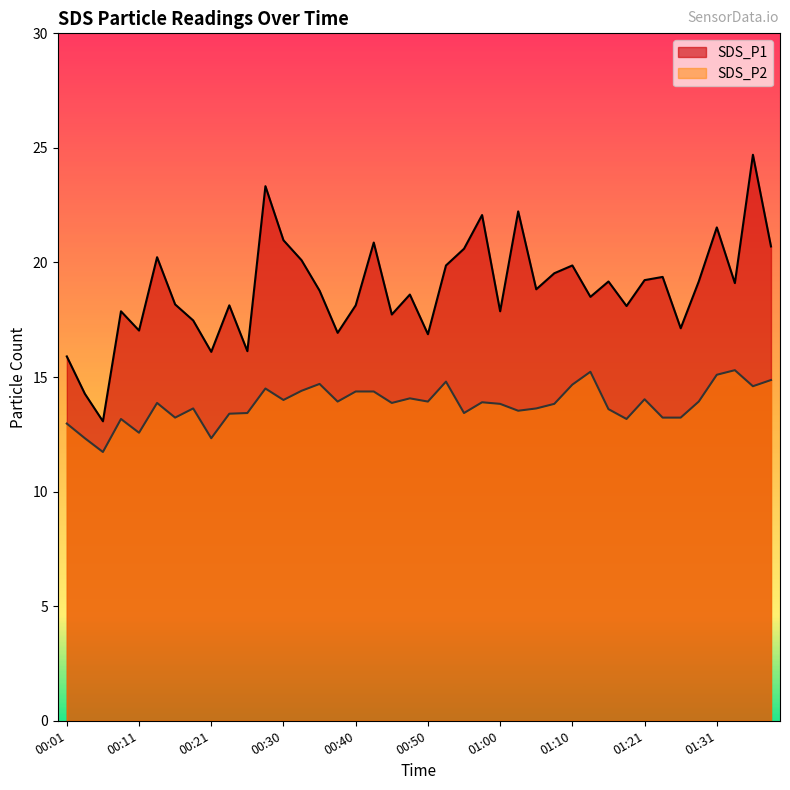

Rank the categories by SDS_P2 value from lowest to highest.

00:06, 00:03, 00:21, 00:11, 00:01, 00:08, 01:18, 00:16, 01:23, 01:26, 00:23, 00:26, 00:55, 01:03, 01:15, 00:18, 01:05, 01:00, 01:07, 00:13, 00:45, 00:58, 00:38, 00:50, 01:29, 00:30, 01:21, 00:48, 00:40, 00:43, 00:33, 00:28, 01:36, 01:10, 00:35, 00:53, 01:38, 01:31, 01:13, 01:34